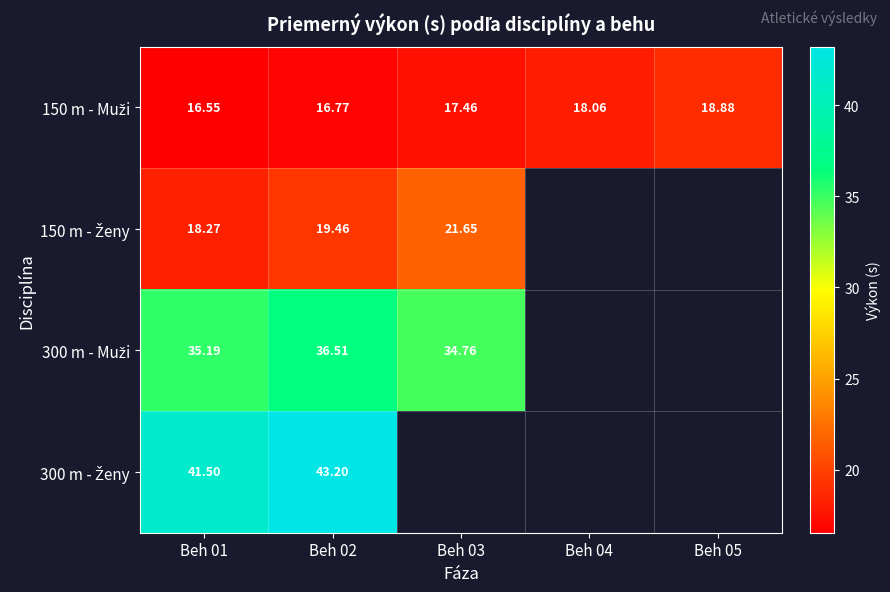

Which has a higher value, Beh 05 or Beh 01?

Beh 05